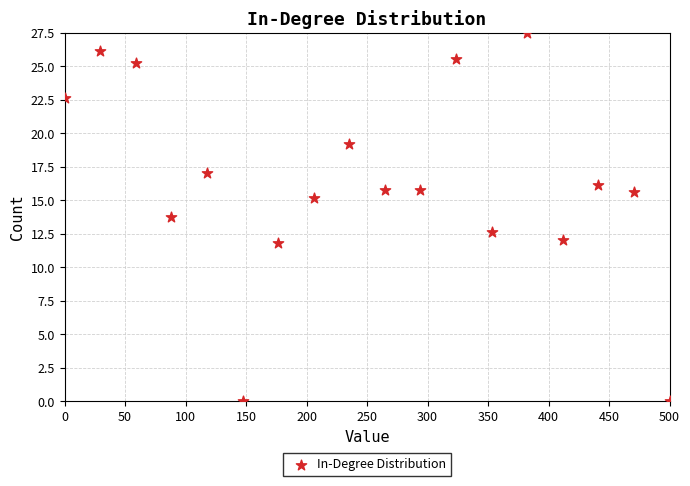

What Y value in the scatter plot is closest to 13?

12.7